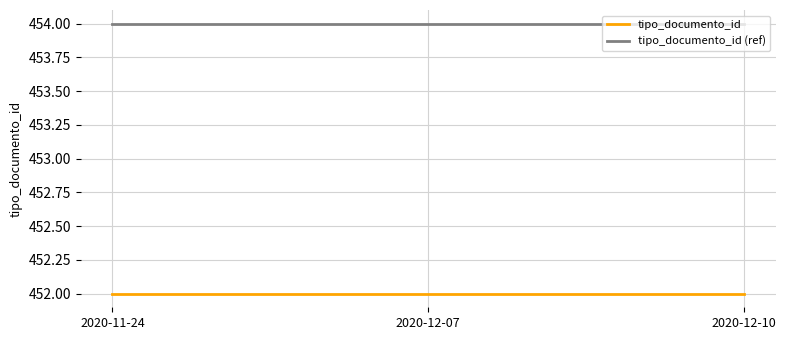

Is it true that tipo_documento_id equals 662 at 2020-12-10?

False